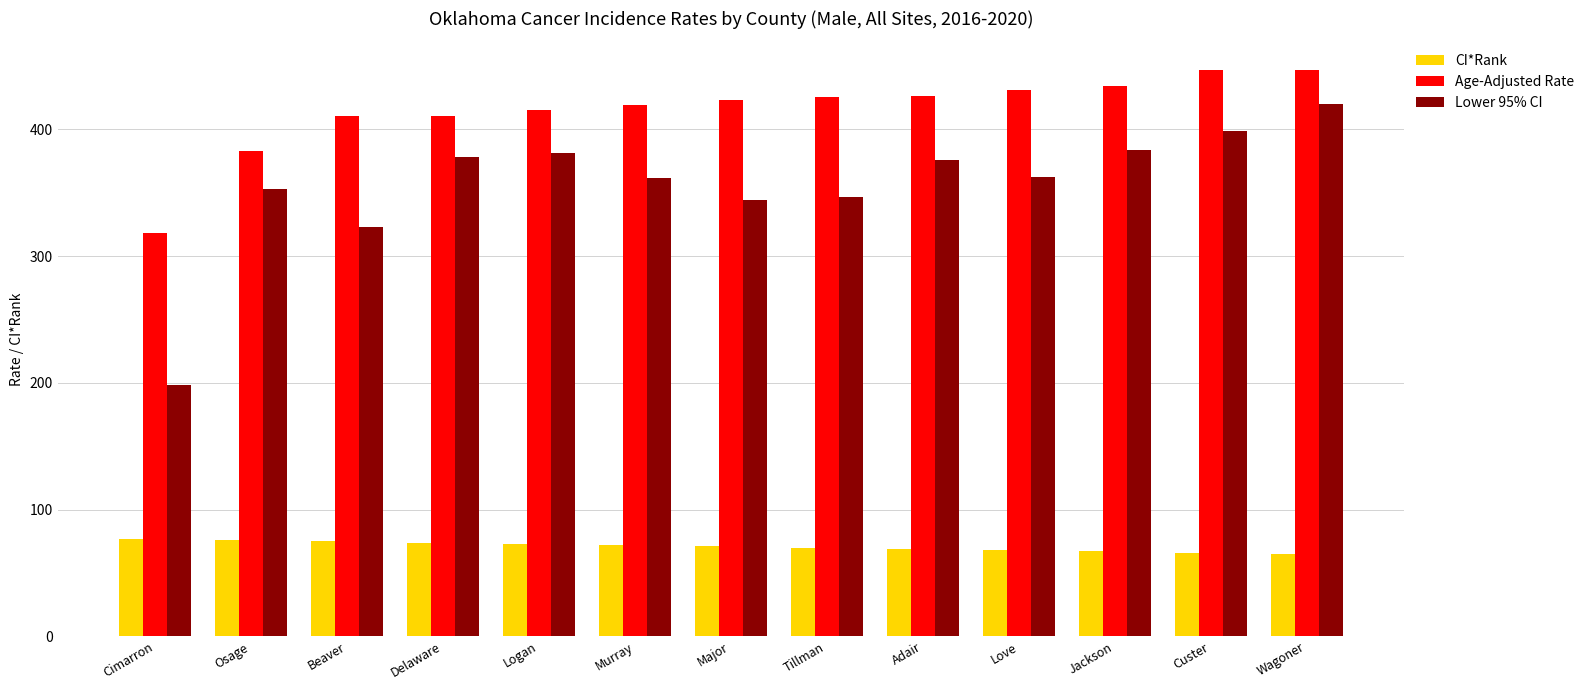

List the series in order of their overall mean, lowest first.

CI*Rank, Lower 95% CI, Age-Adjusted Rate